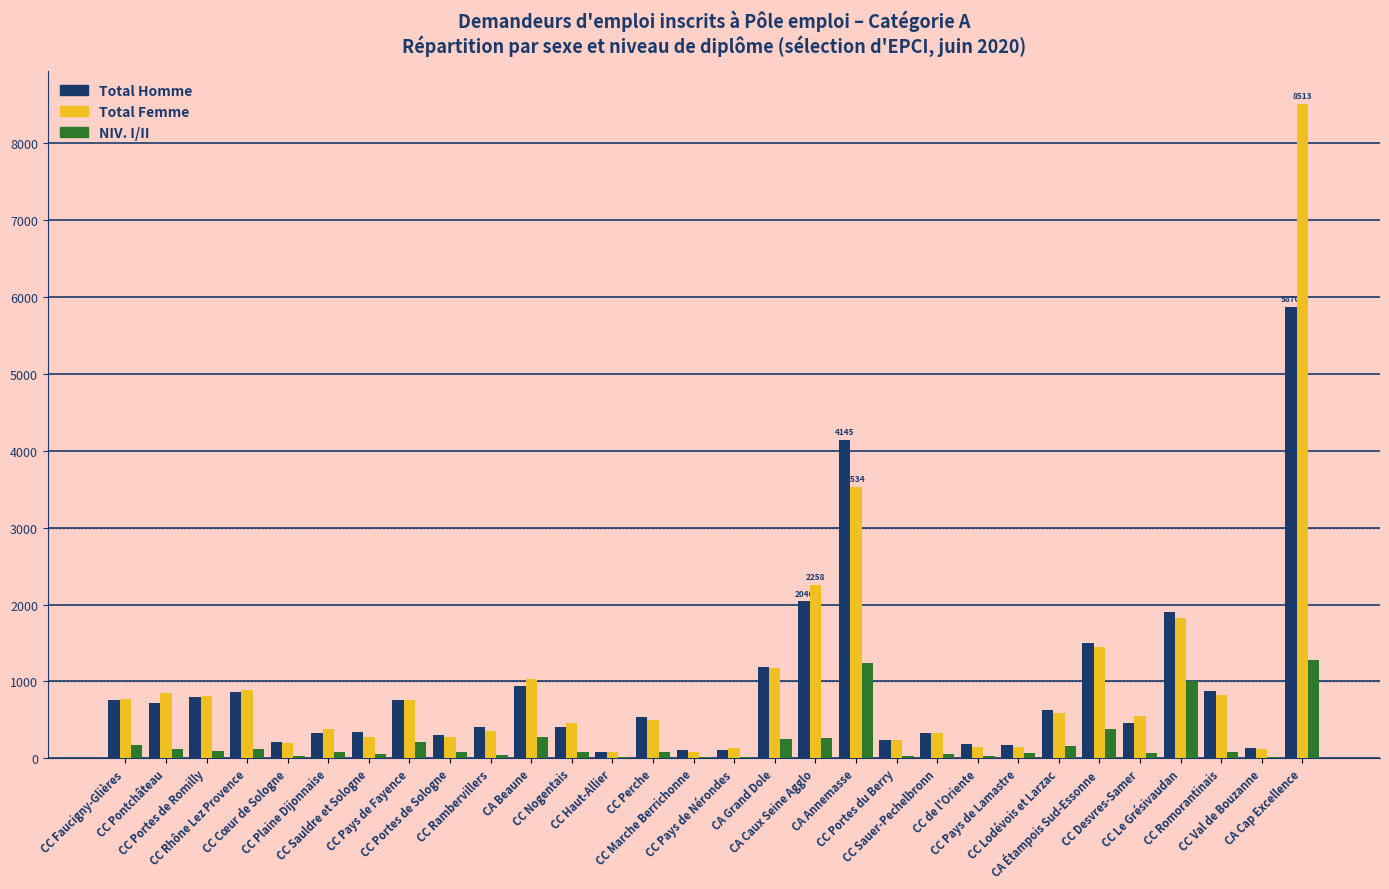

True or false: NIV. I/II has a value of 38 at CC Rambervillers.

True